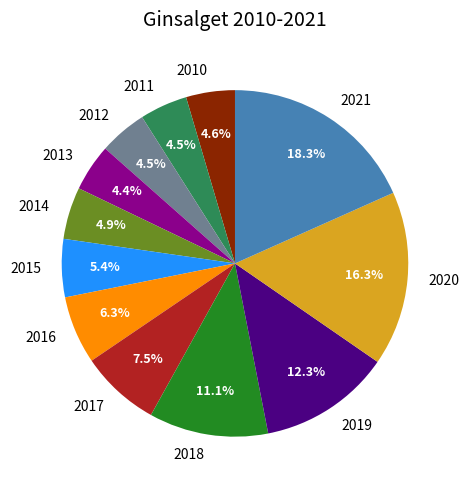

To the nearest percent, what portion does 2010 represent?

5%